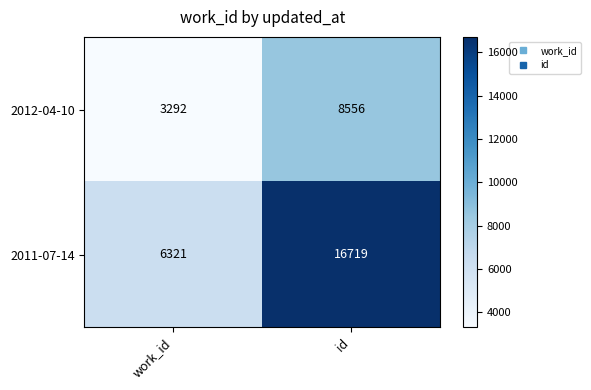

Is it true that 2012-04-10 equals 1992 at work_id?

False